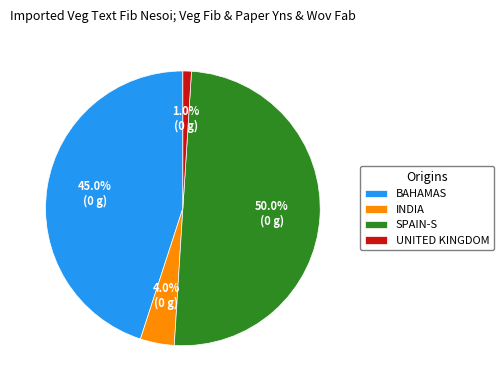

Rank the categories by value from highest to lowest.

SPAIN-S, BAHAMAS, INDIA, UNITED KINGDOM